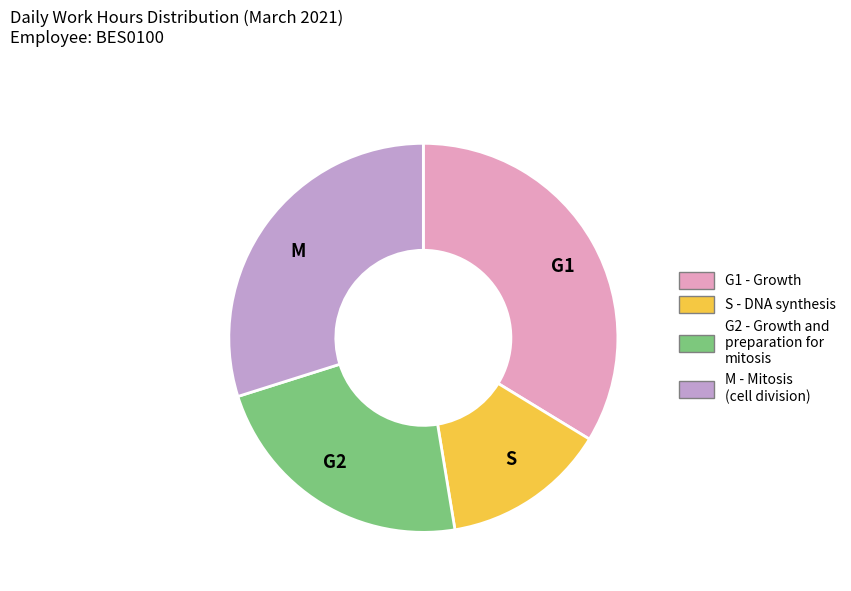

Between S and G1, which is larger?

G1